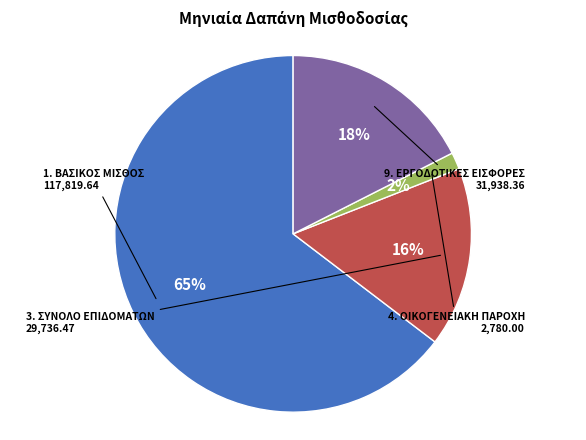

Does 1. ΒΑΣΙΚΟΣ ΜΙΣΘΟΣ represent more than half of the total?

Yes